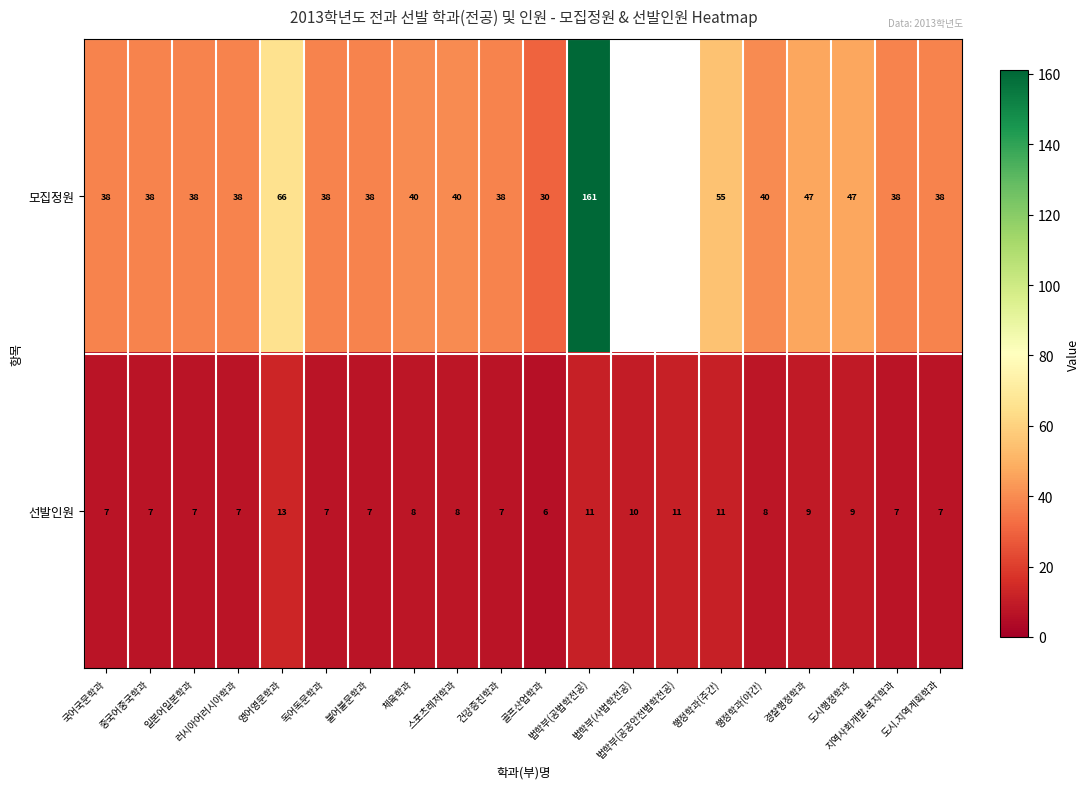

How many 선발인원 values are between 7 and 10?

15